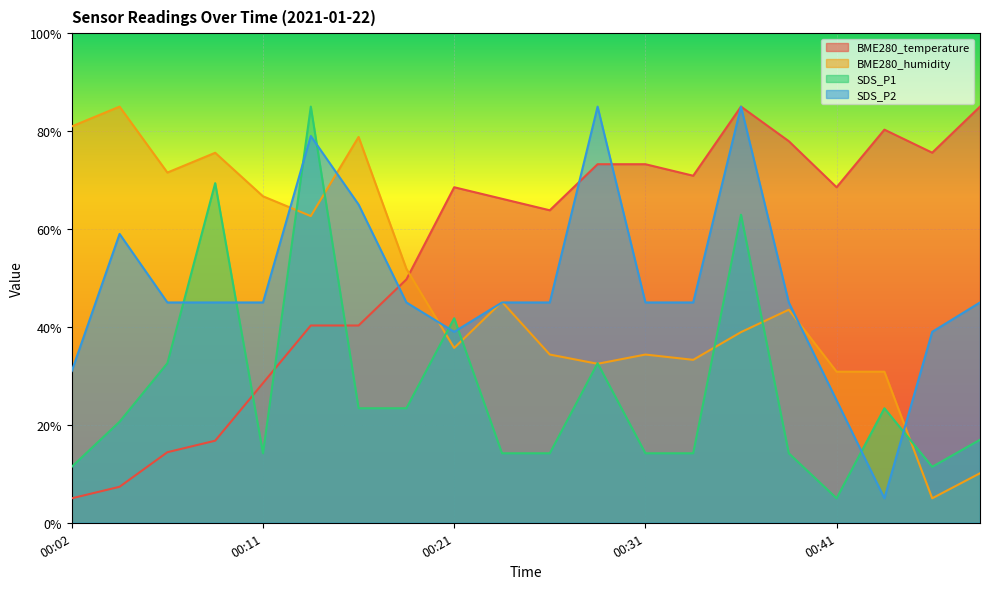

What is the spread (max minus min) of values at 00:38?

63.7